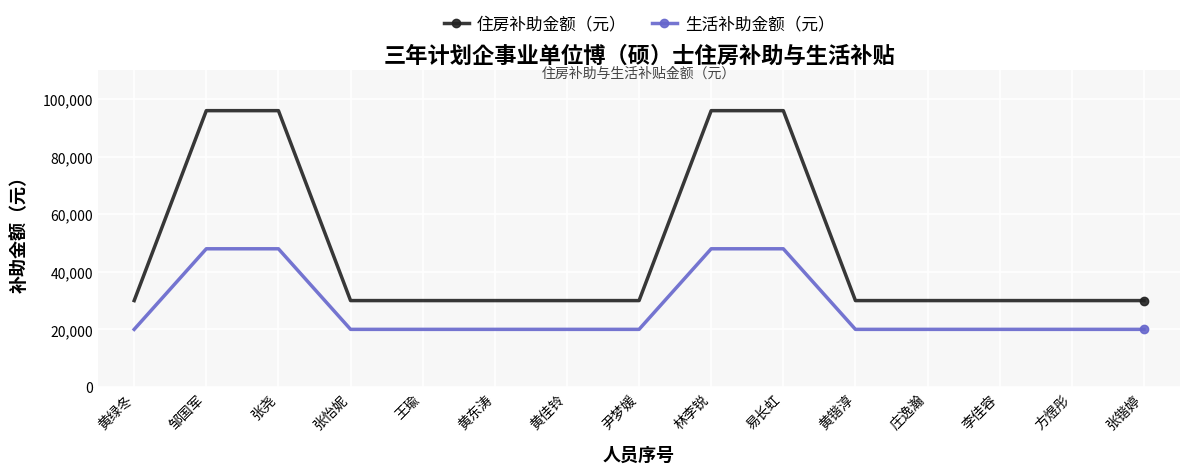

Reading left to right, transcribe all the data shown in this chart.

住房补助金额（元）: 30000	96000	96000	30000	30000	30000	30000	30000	96000	96000	30000	30000	30000	30000	30000
生活补助金额（元）: 20000	48000	48000	20000	20000	20000	20000	20000	48000	48000	20000	20000	20000	20000	20000